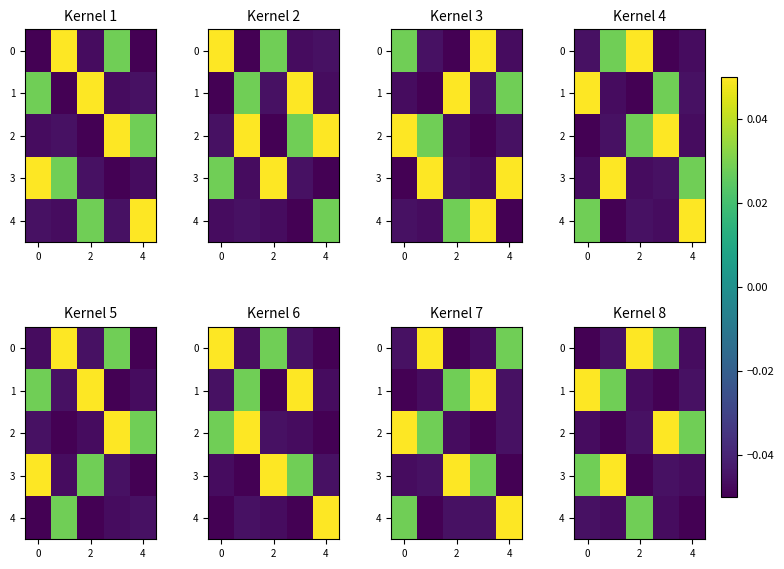

The 0 series shows -0.1 at 0. True or false?

False